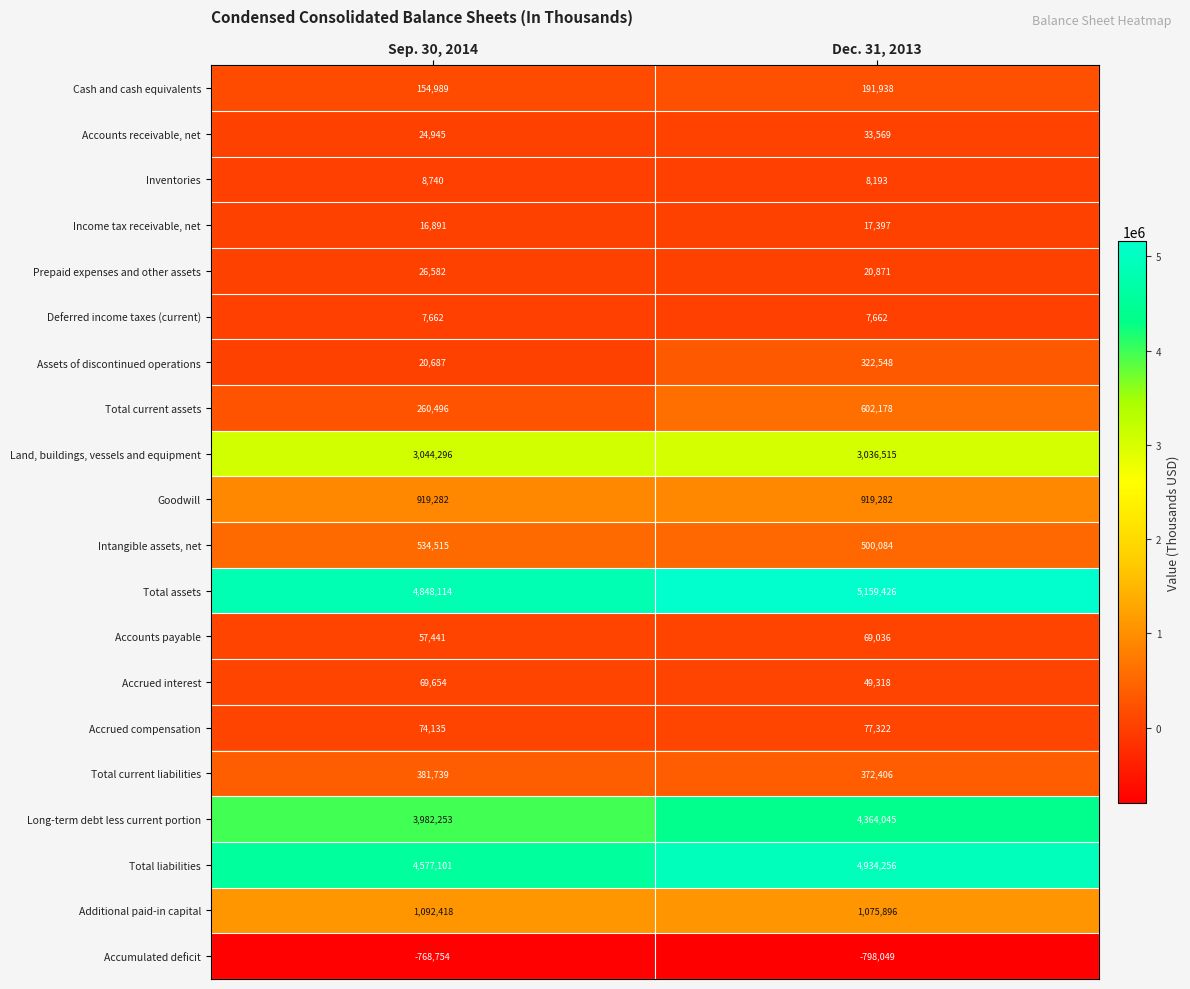

At which label is Total current liabilities closest to 377072?

Dec. 31, 2013